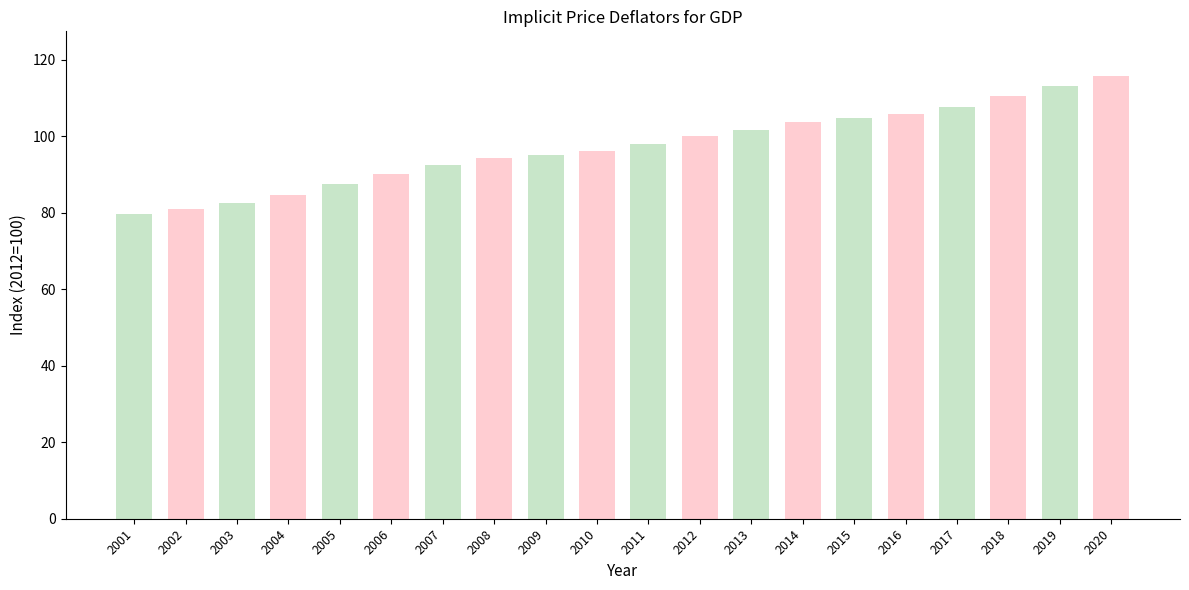

The value at 2008 is 94.3. True or false?

True